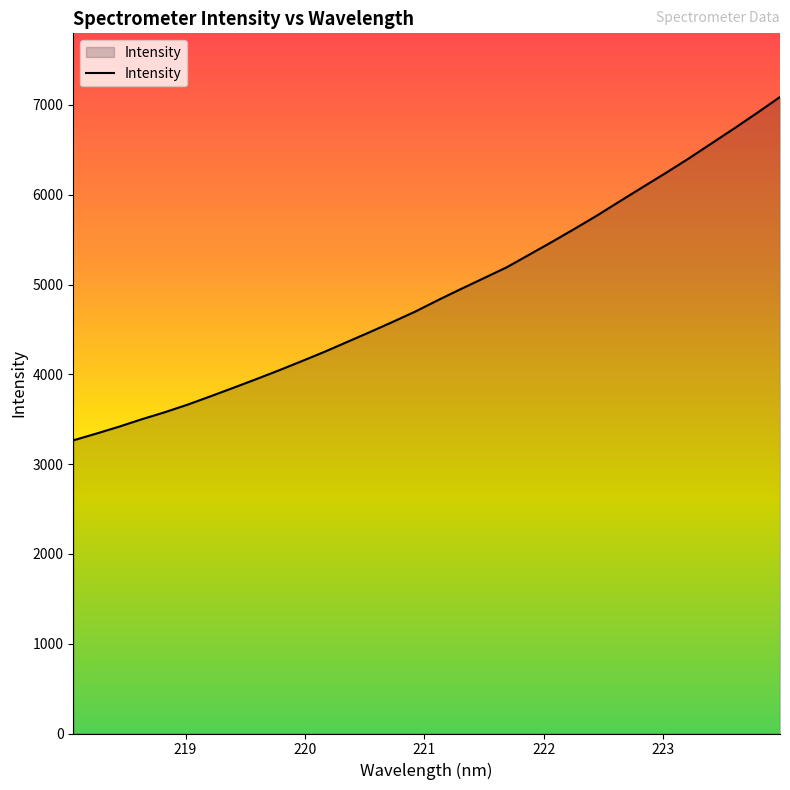

How many values exceed 4827?

16